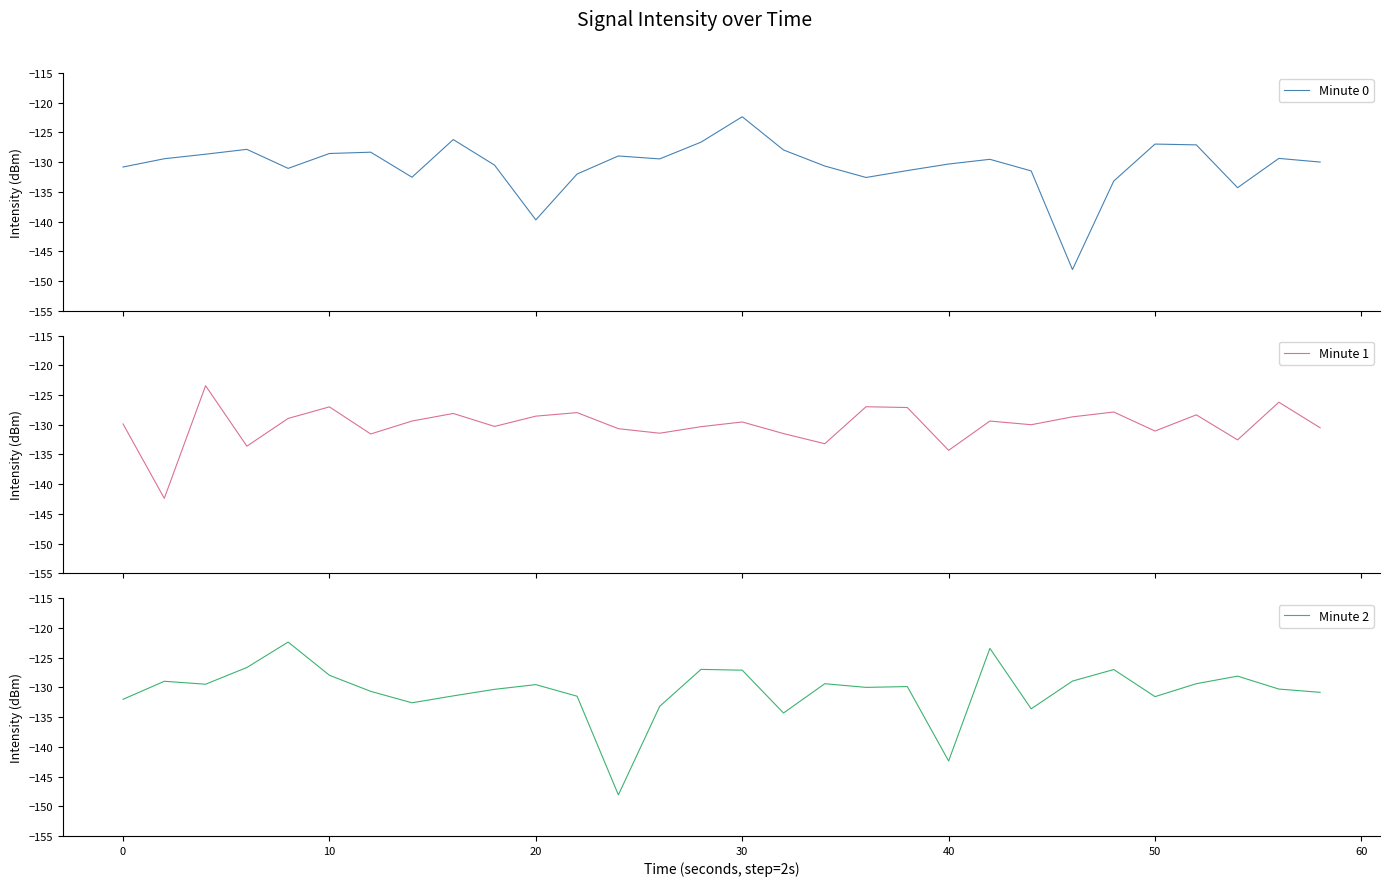

What is the minimum value for Minute 2?

-148.1